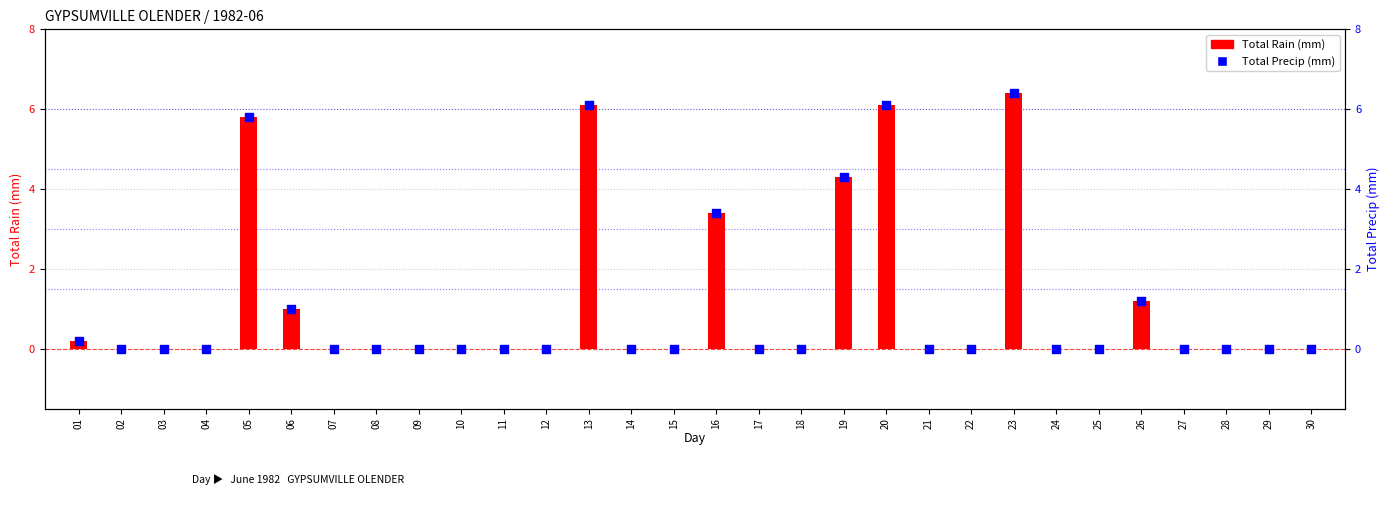

Which series reaches the maximum Y coordinate?

Total Rain (mm)